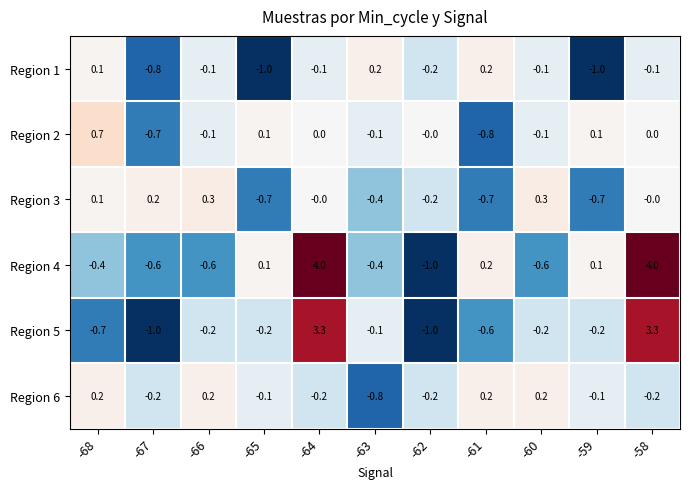

Is the value of Region 6 at -60 greater than the value of Region 2 at -63?

Yes